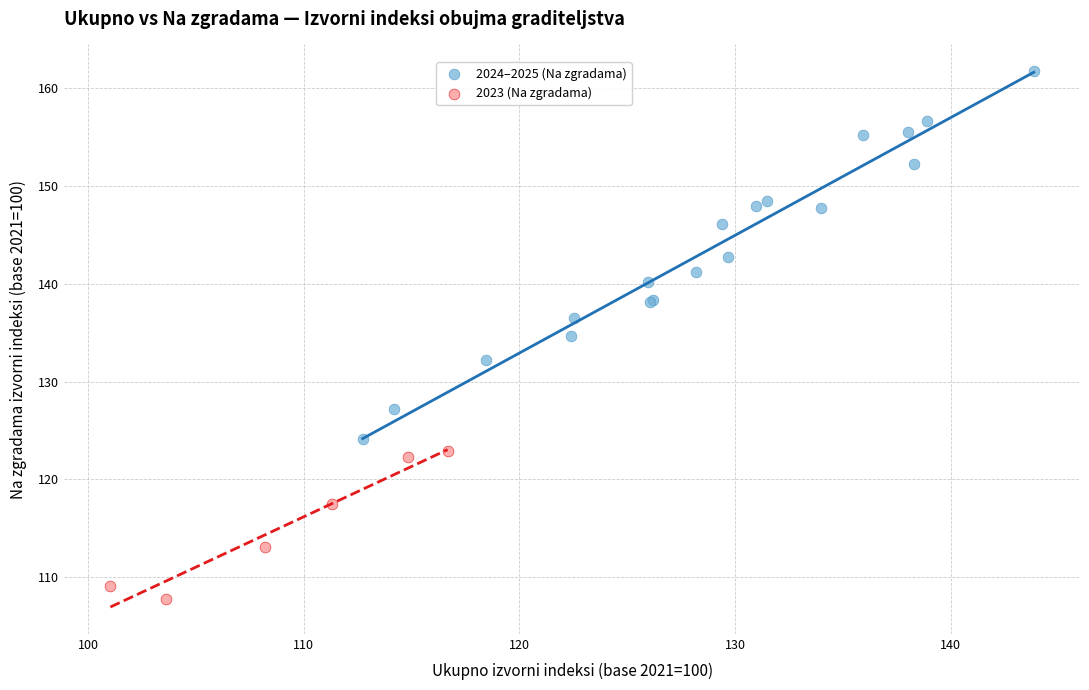

Which series reaches the maximum Y coordinate?

2024–2025 (Na zgradama)